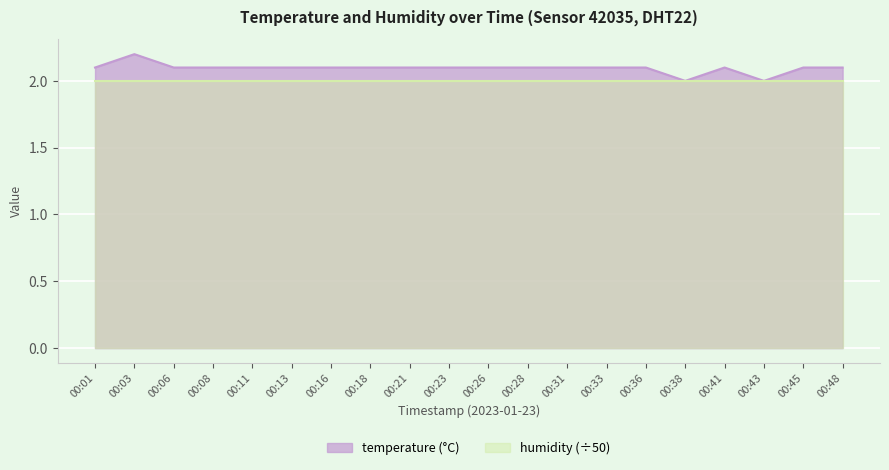

The value at 00:26 is 2.8. True or false?

False